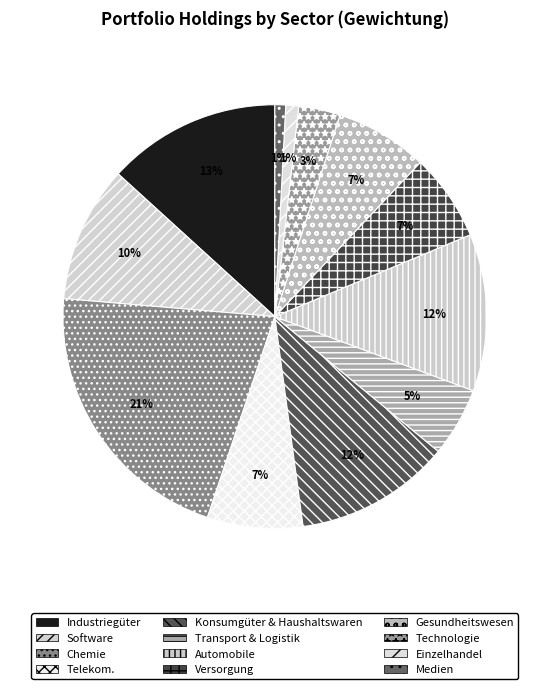

How many slices are in this pie chart?

12